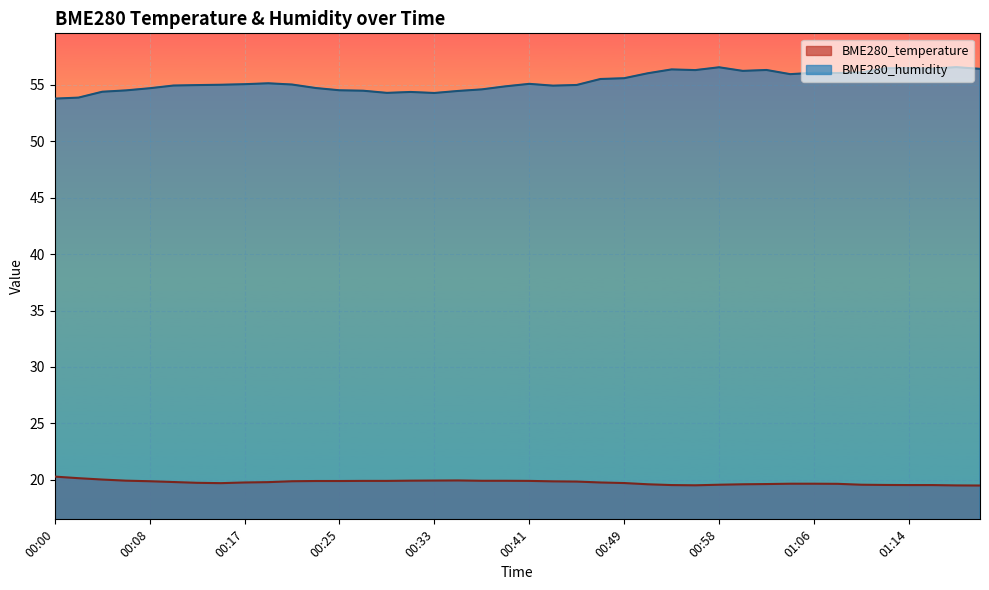

The value of BME280_temperature at 00:27 is 34.5. True or false?

False